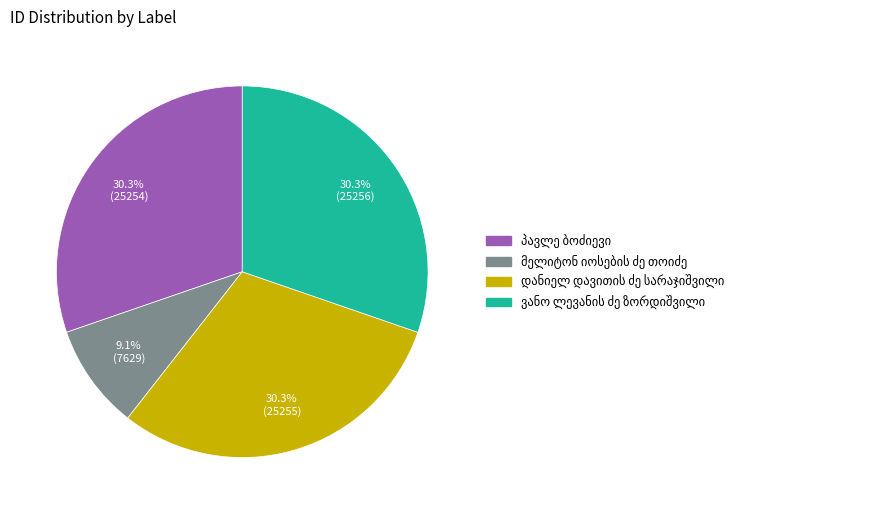

Is there any slice that represents more than half of the pie?

No